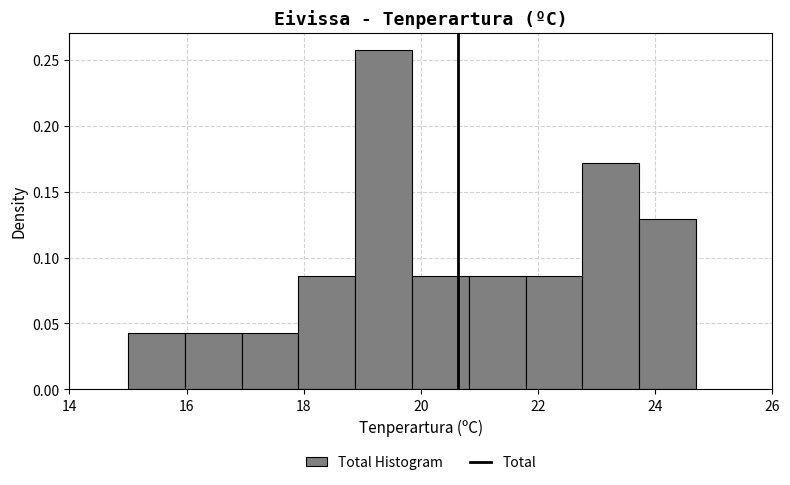

How tall is the bar that spans 17.0 to 18.0 on the x-axis? Neither the bar edges nor the heights are printed on the chart, so give them approximately, as read against the axes.

0.045